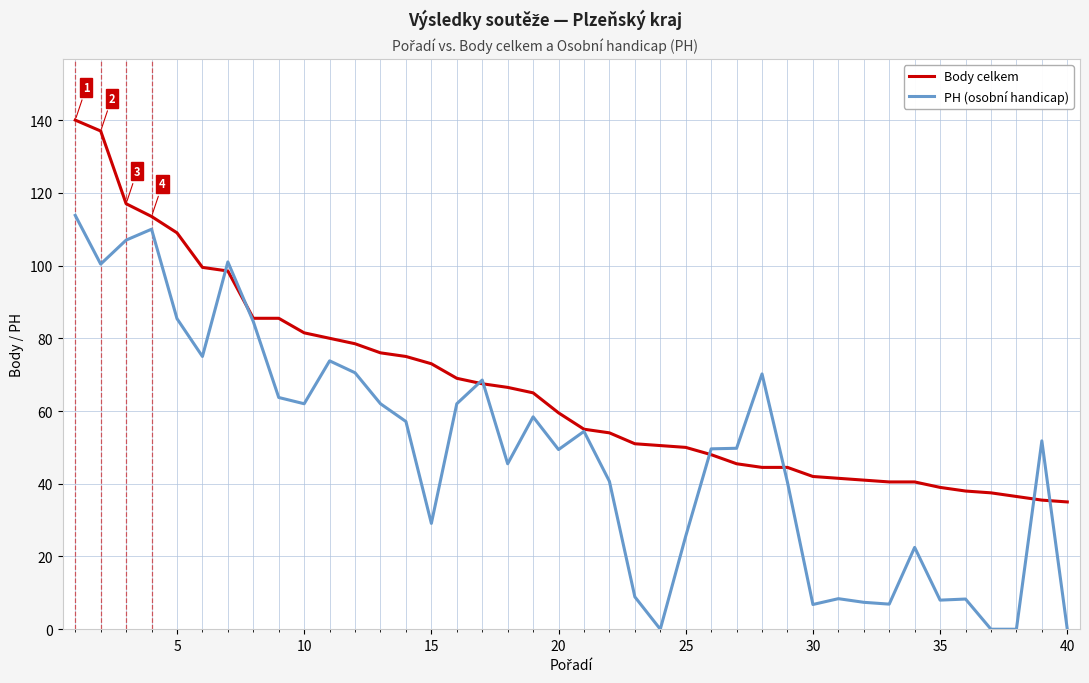

What is the difference between the maximum and minimum values in the PH (osobní handicap) series?

113.8